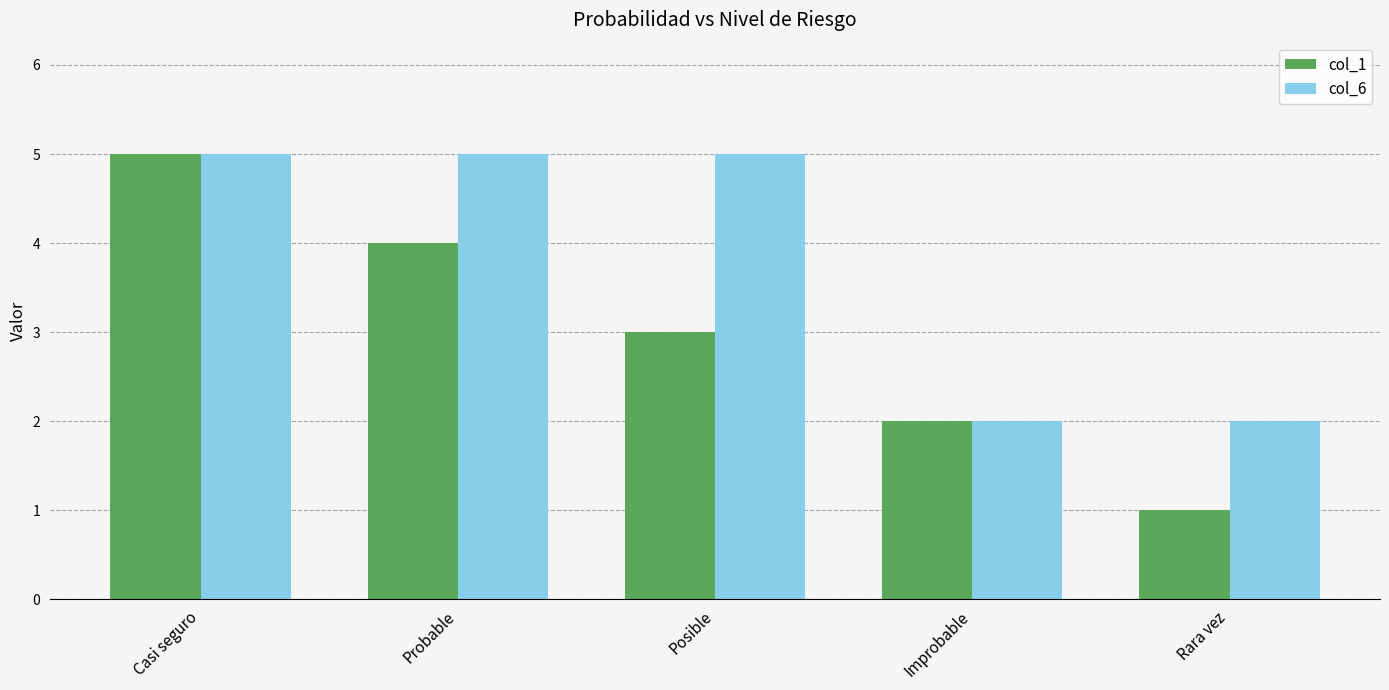

What is the average value of the col_6 series?

4